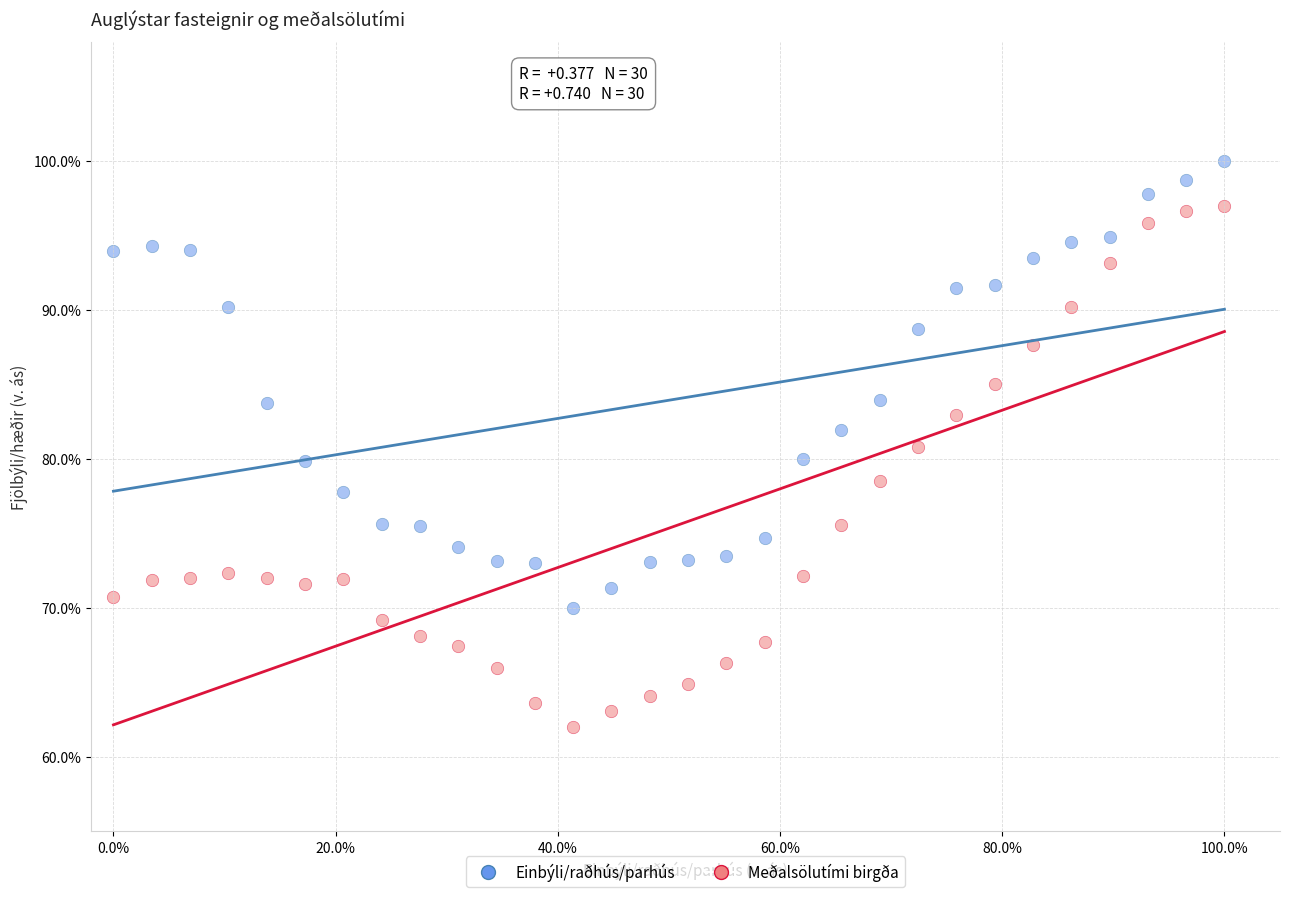

What are all the series names shown in the legend?

Einbýli/raðhús/parhús, Meðalsölutími birgða